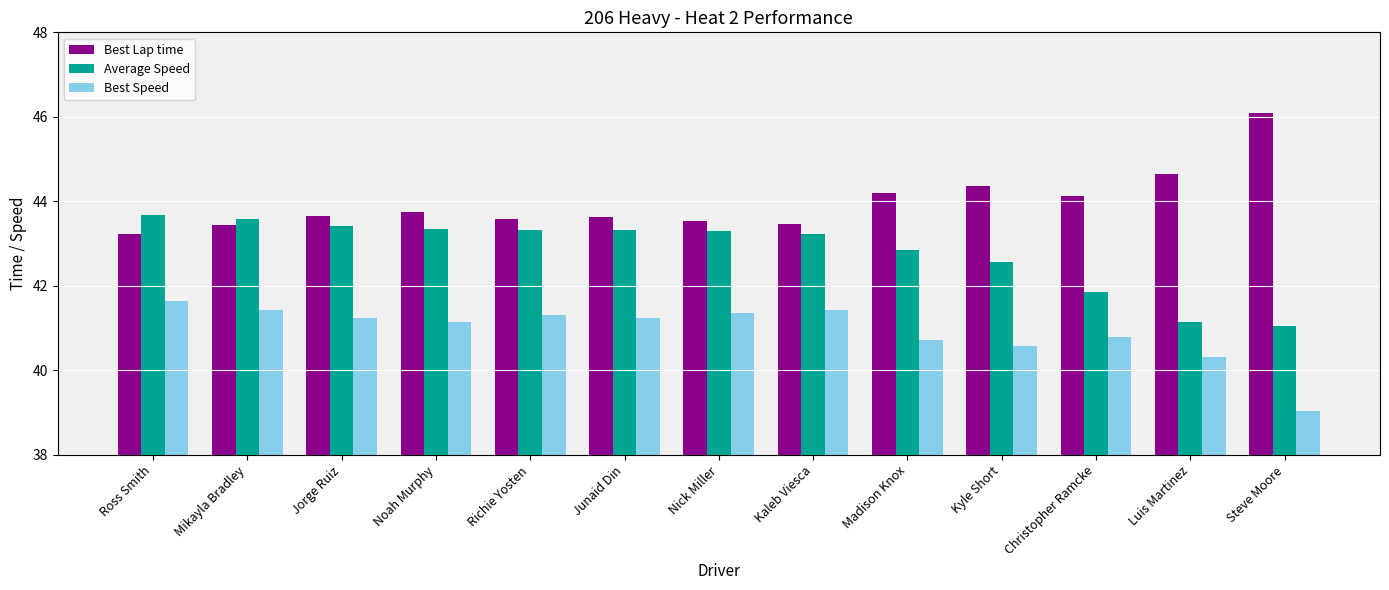

At which label does Average Speed first exceed 43?

Ross Smith